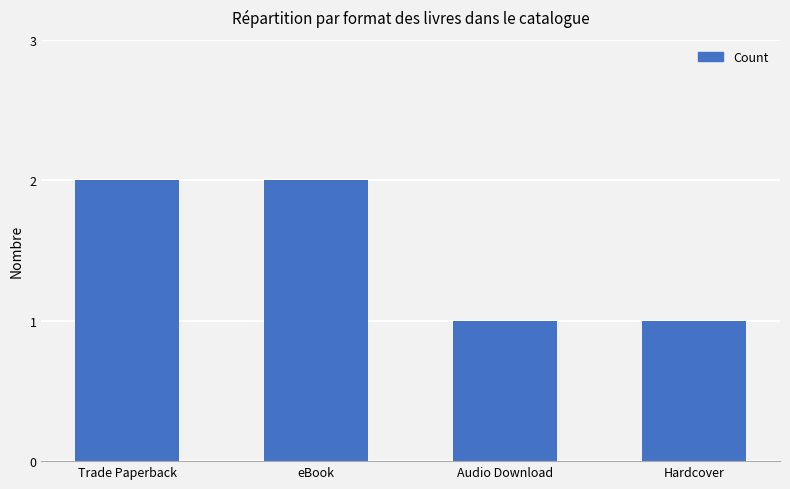

What is the value of the 4th bar from the left?

1